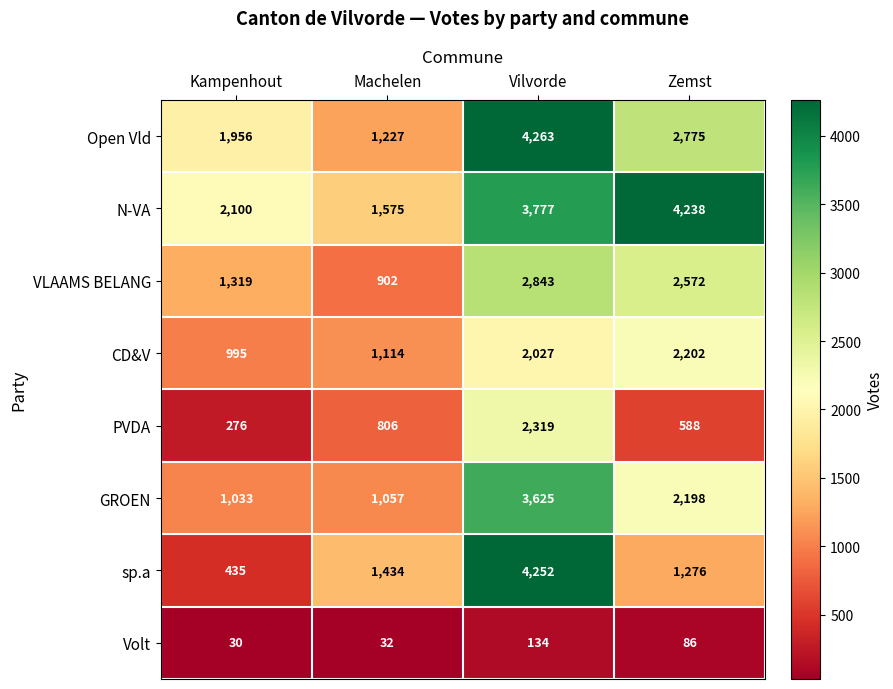

At how many categories does at least one series exceed 2794?

2